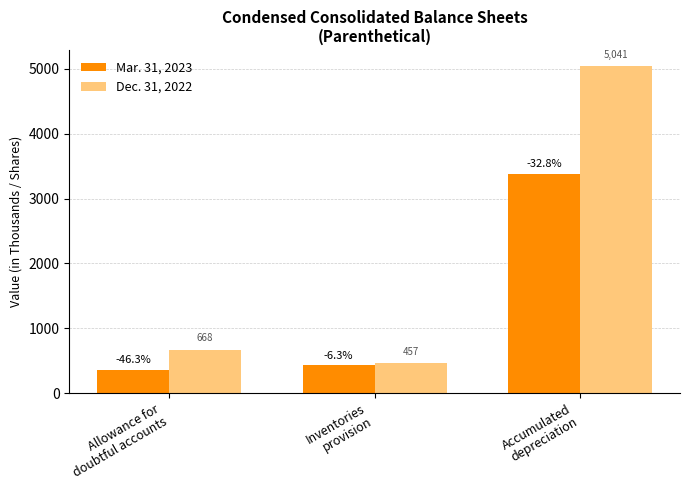

Which series has the widest spread of values?

Dec. 31, 2022